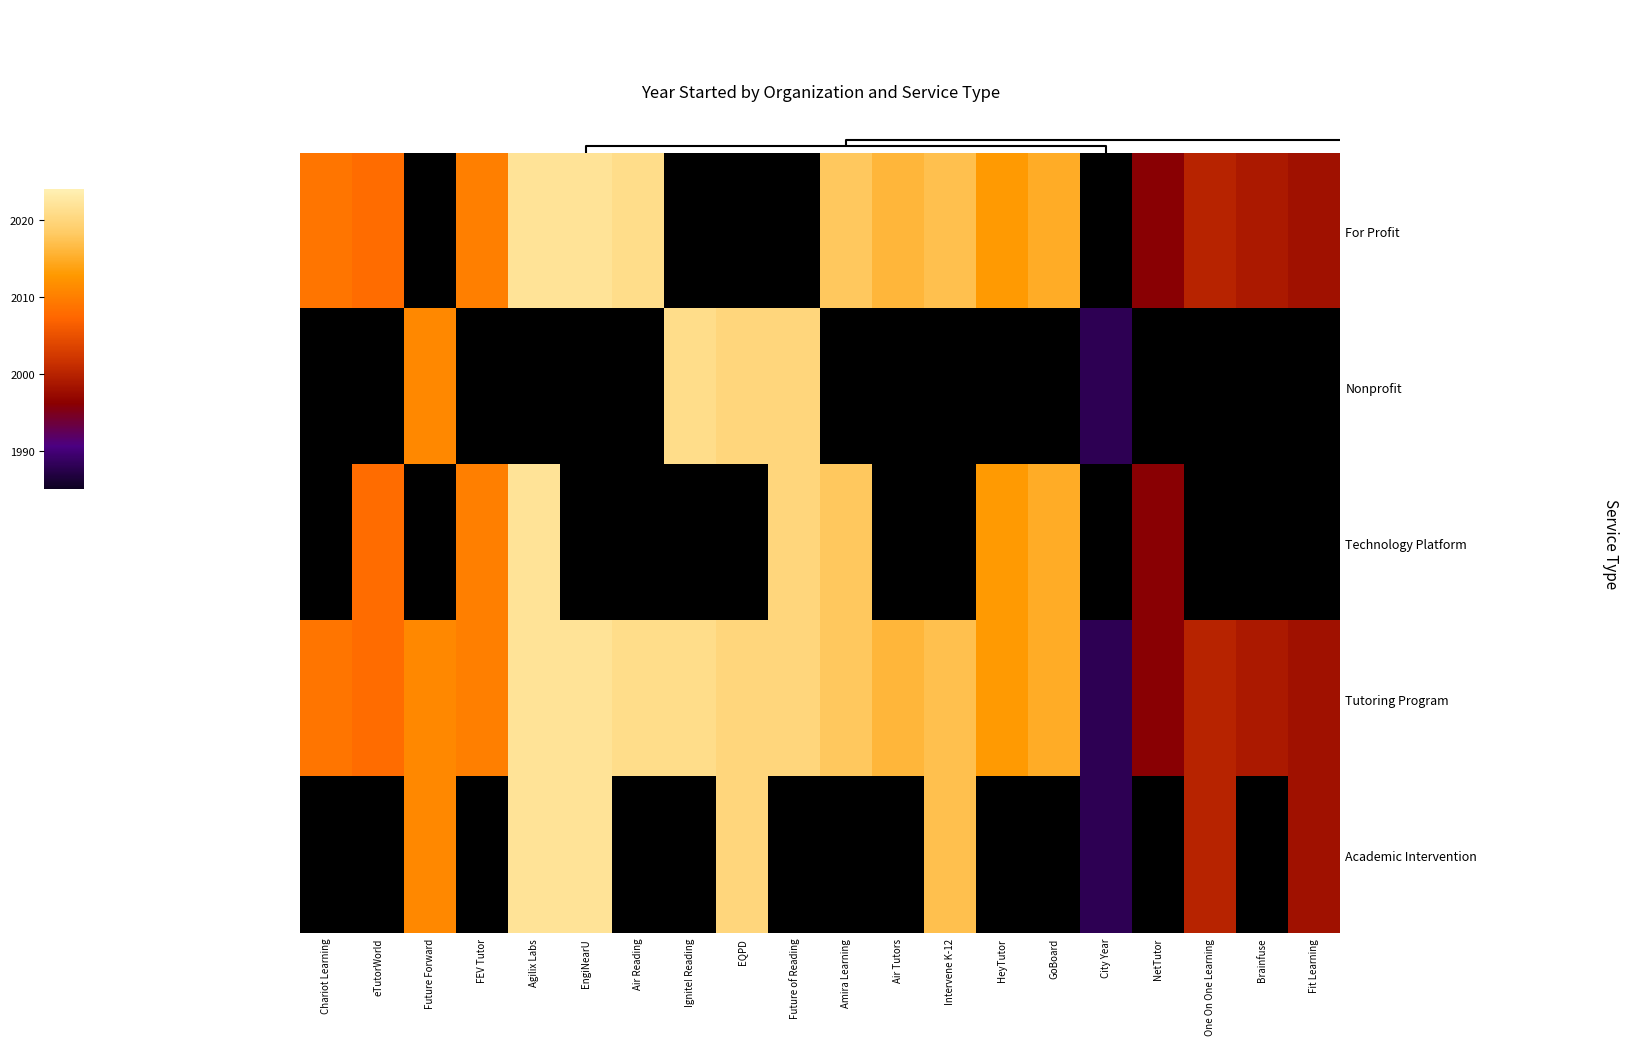

List the series in order of their peak value, lowest first.

For Profit, Nonprofit, Technology Platform, Tutoring Program, Academic Intervention